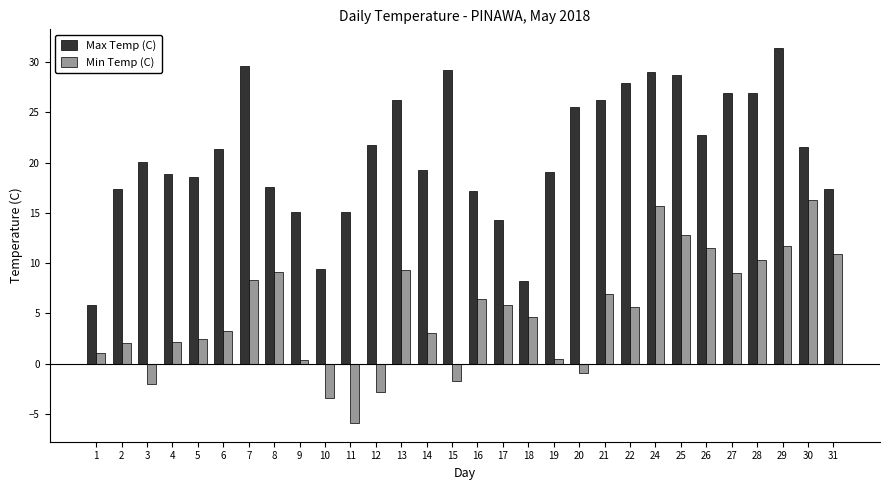

Rank the series by their average value, from highest to lowest.

Max Temp (C), Min Temp (C)